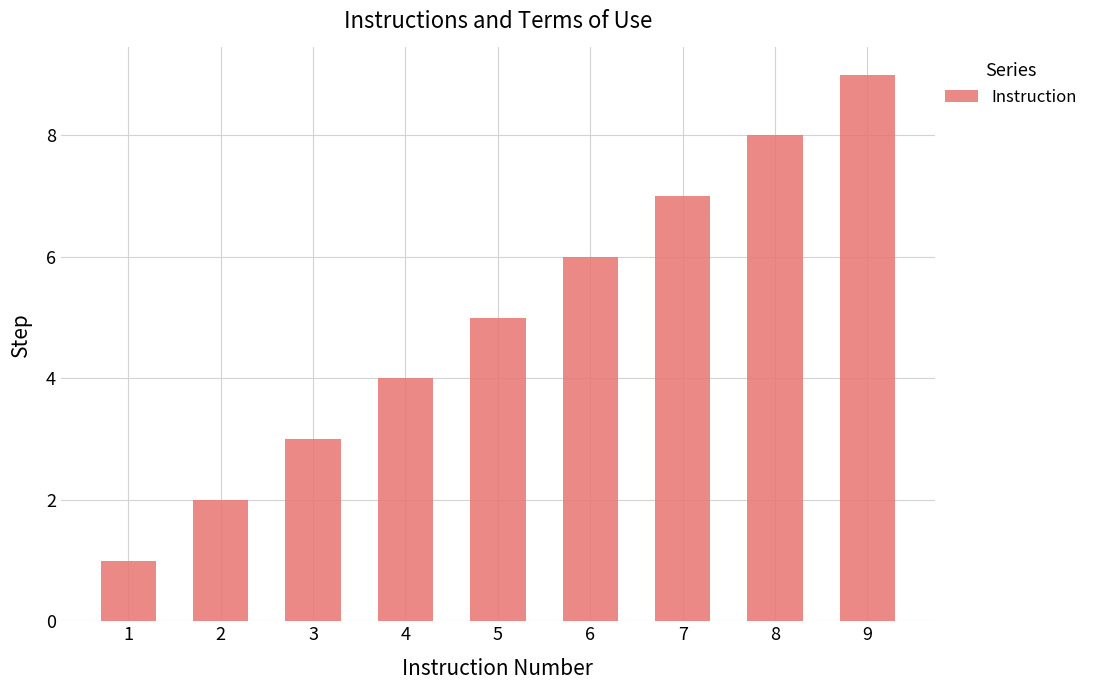

Count the number of categories in the chart.

9